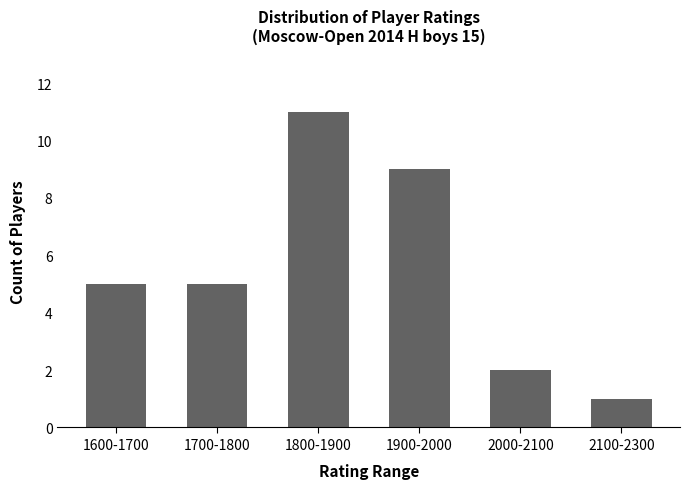

Reading left to right, list all the values displayed in this chart.

1600-1700=5	1700-1800=5	1800-1900=11	1900-2000=9	2000-2100=2	2100-2300=1